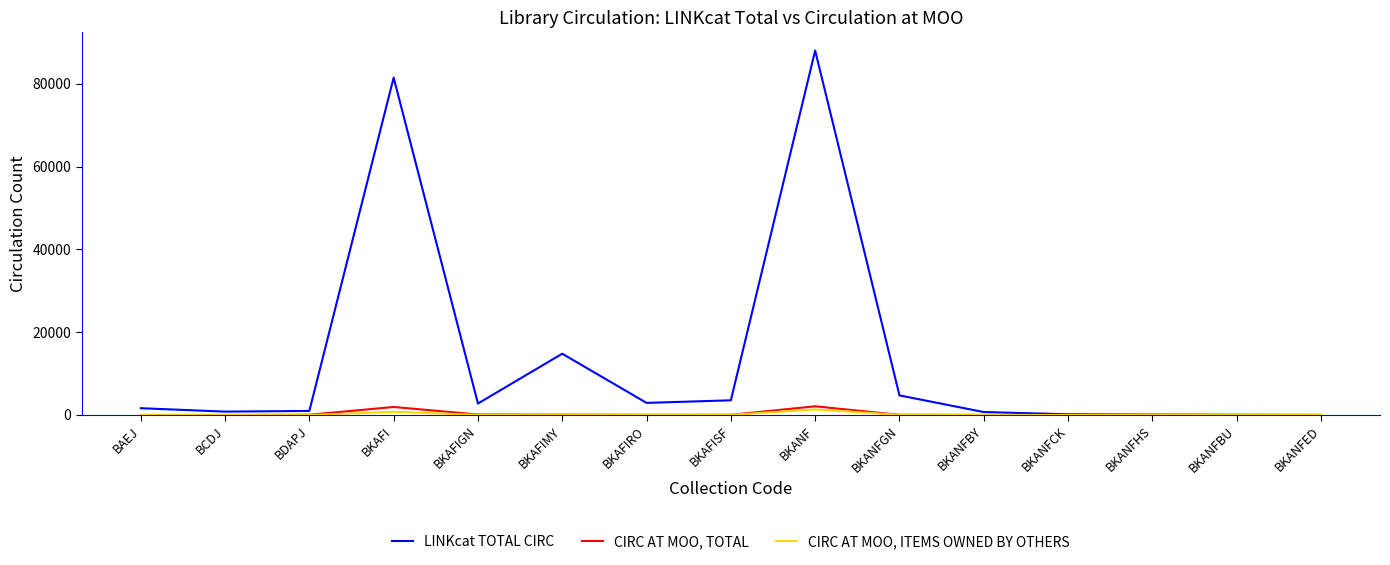

Rank the series by their maximum value, from highest to lowest.

LINKcat TOTAL CIRC, CIRC AT MOO, TOTAL, CIRC AT MOO, ITEMS OWNED BY OTHERS